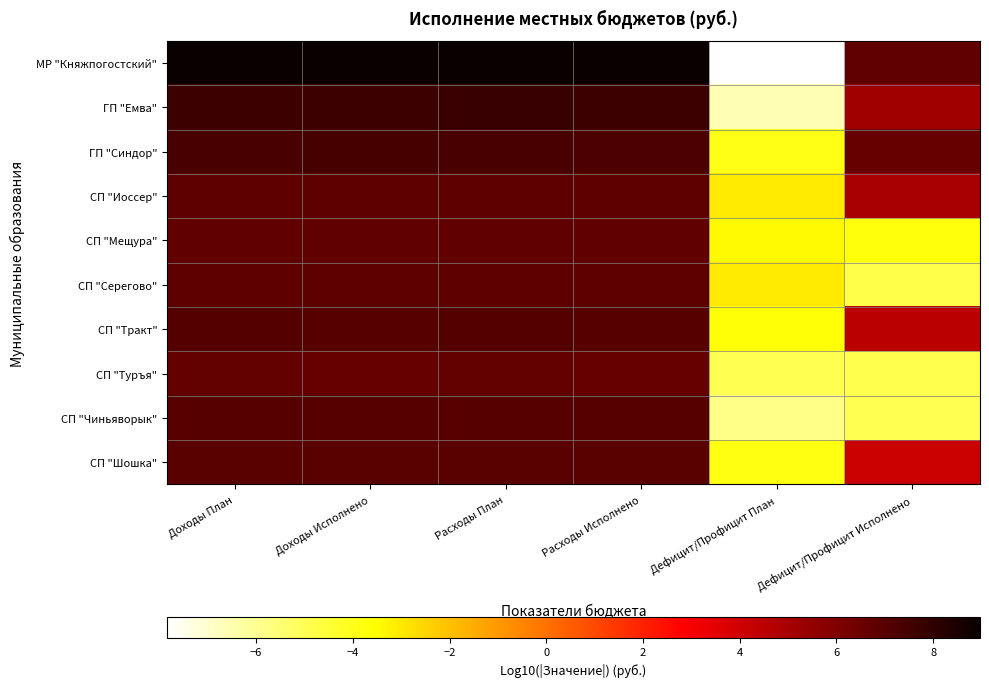

Between Расходы Исполнено and Доходы План, which is larger?

Расходы Исполнено